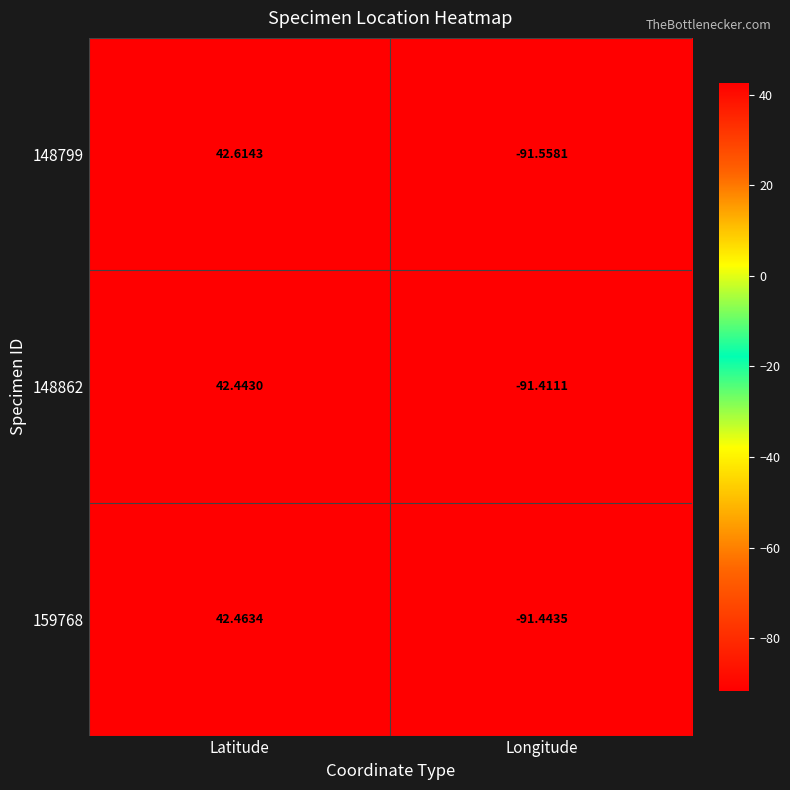

How many positive values does the 148799 series have?

1